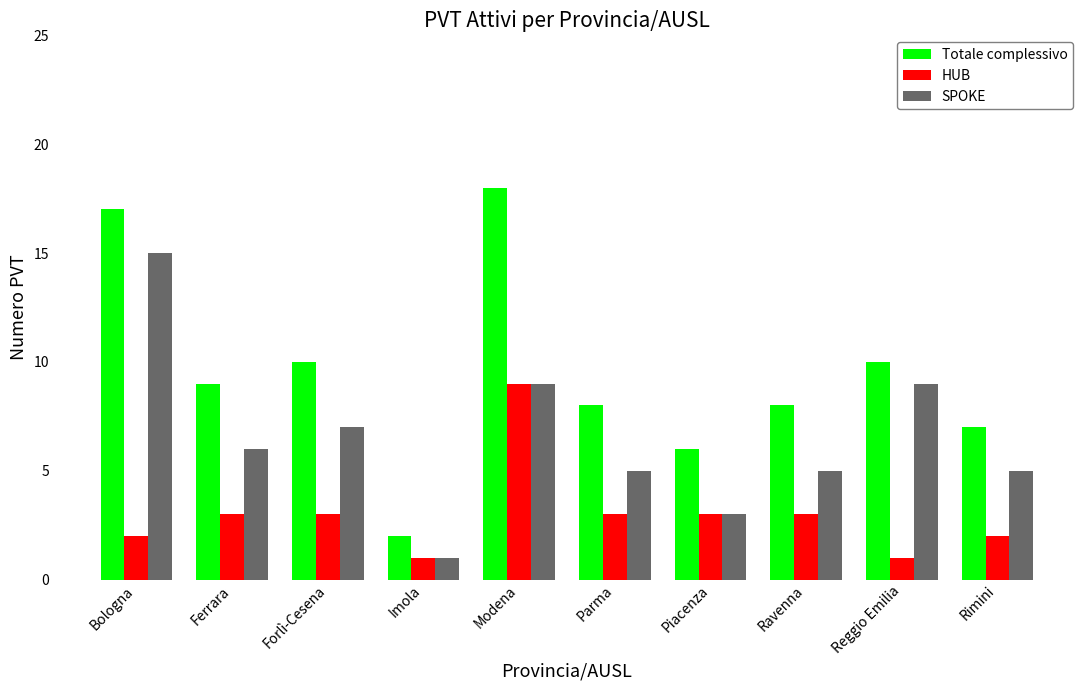

True or false: Totale complessivo has a value of 13 at Ferrara.

False